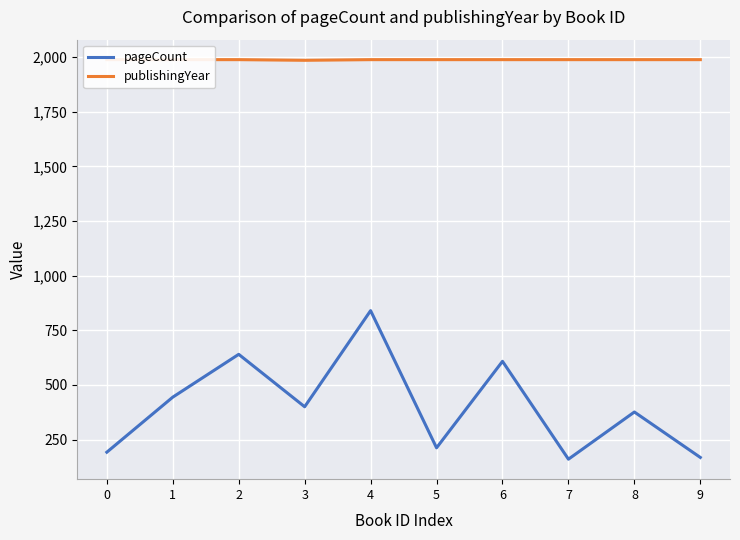

What is the difference between the highest and lowest values at 9?

1821